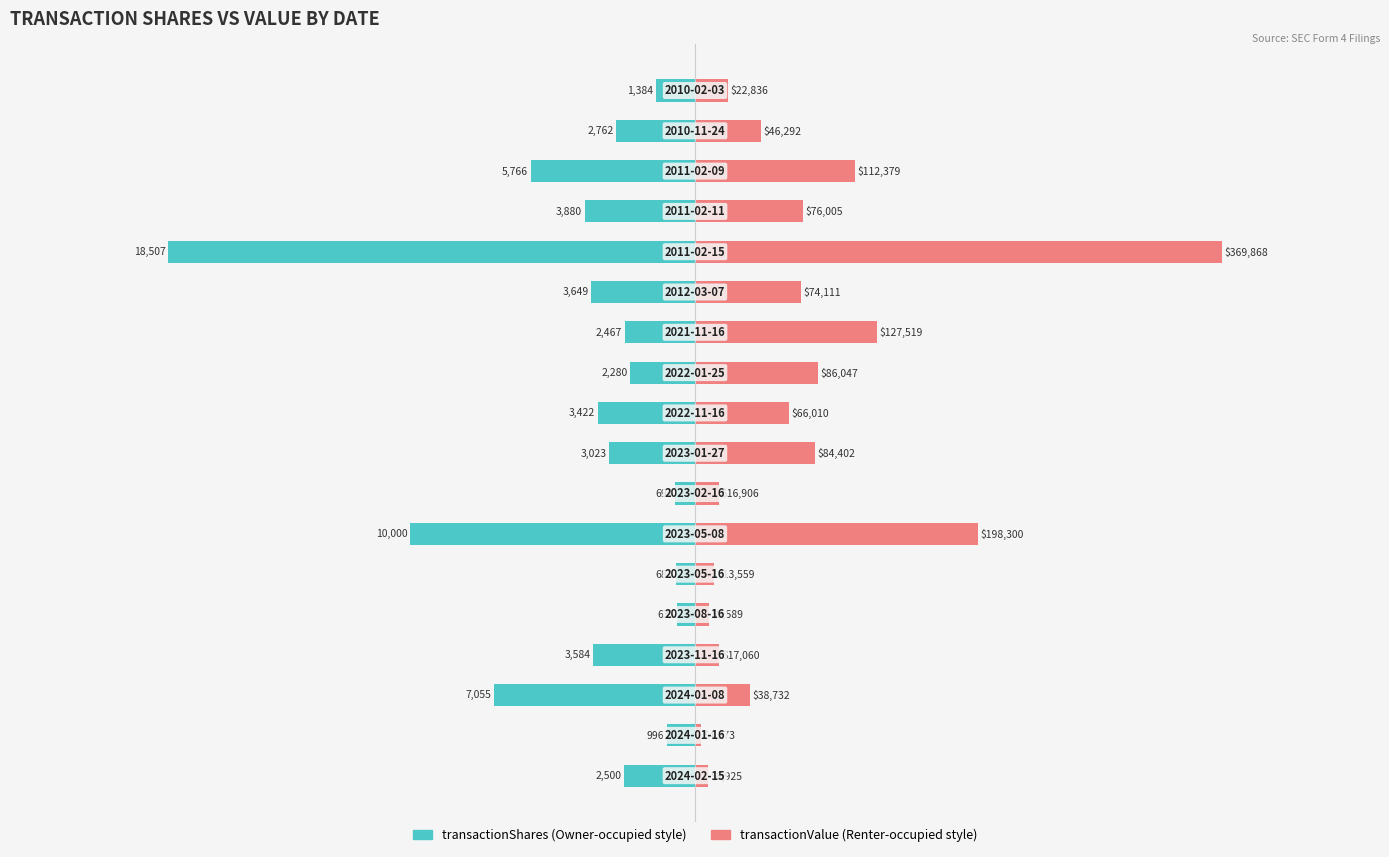

Rank the series by their average value, from lowest to highest.

transactionShares, transactionValue